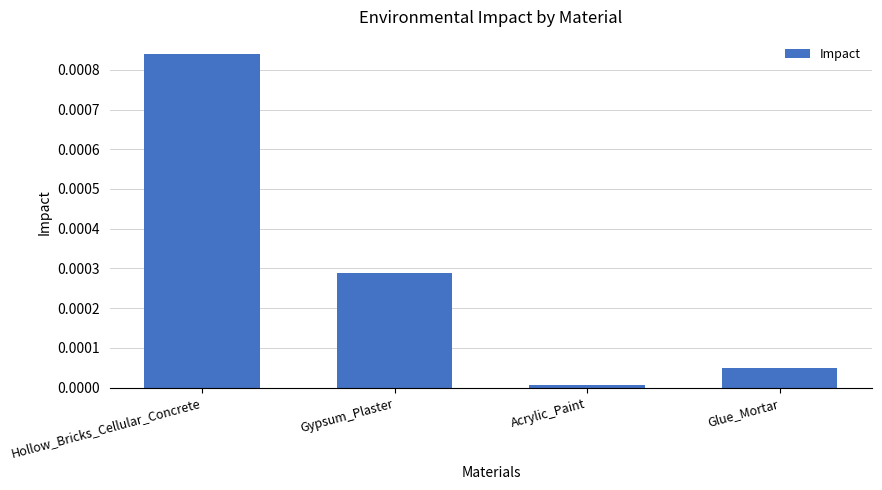

How many bars are there in total?

4